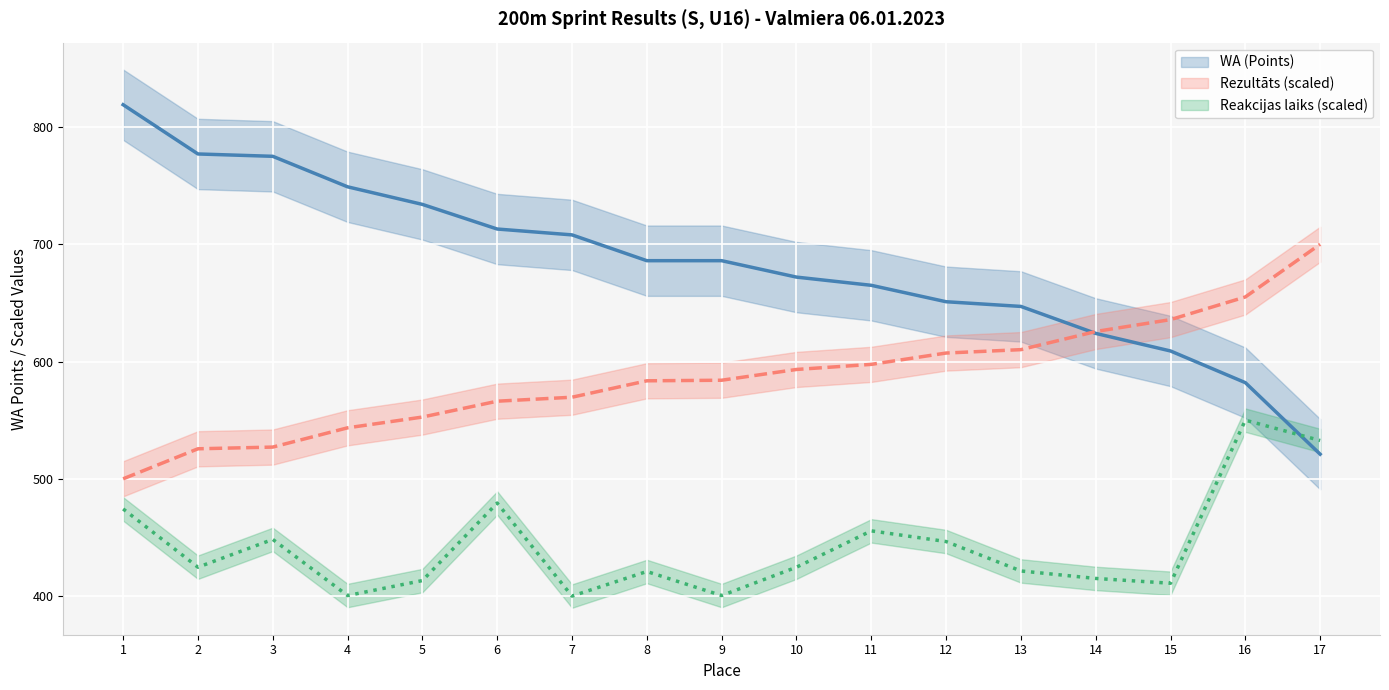

Rank the series by their average value, from lowest to highest.

Reakcijas laiks (s), Rezultāts (s), WA (Points)